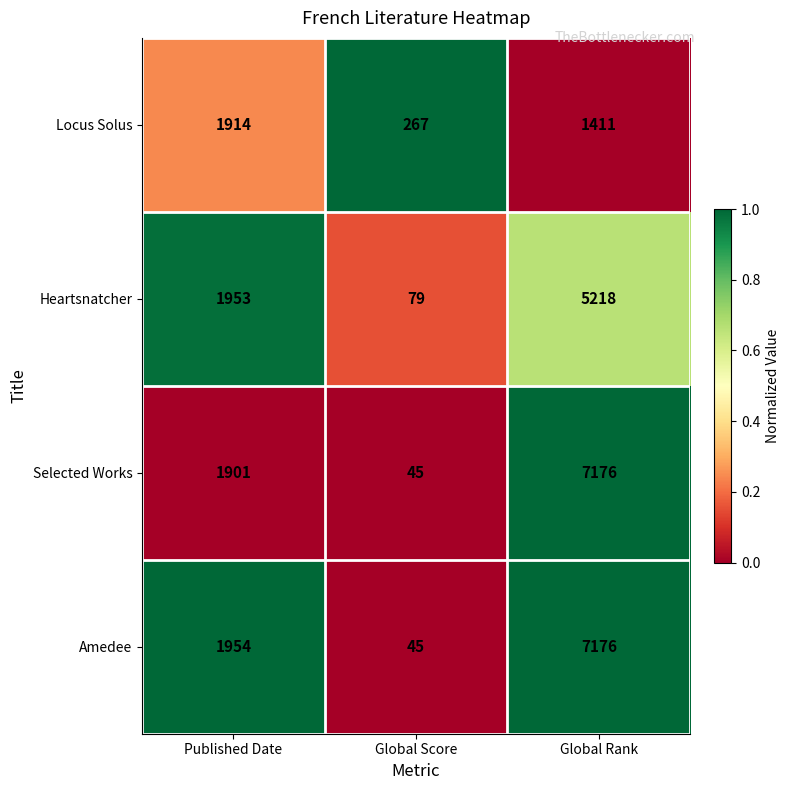

Rank the series at Published Date from lowest to highest value.

Selected Works, Locus Solus, Heartsnatcher, Amedee